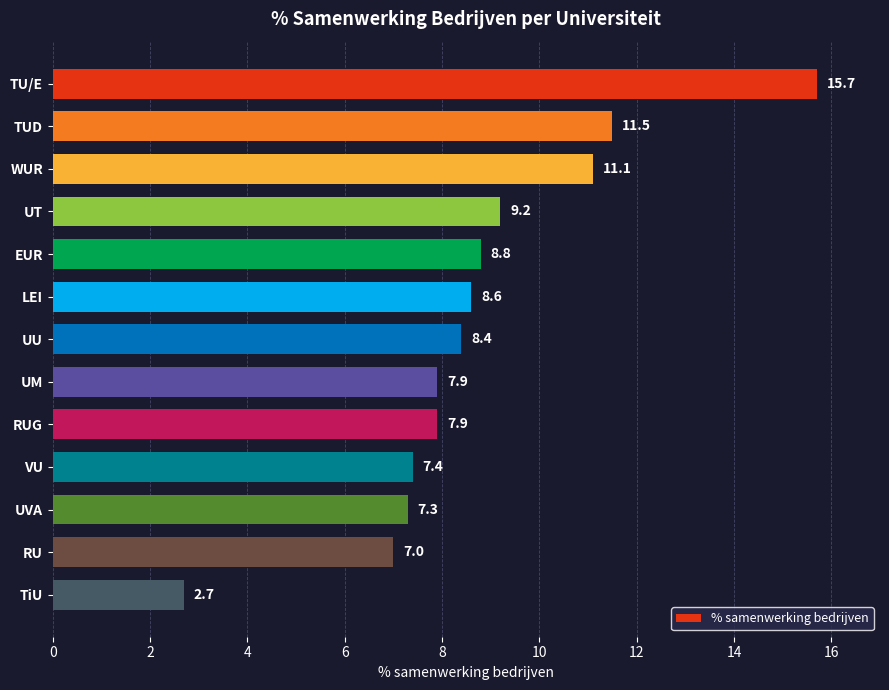

What is the smallest value displayed?

2.7